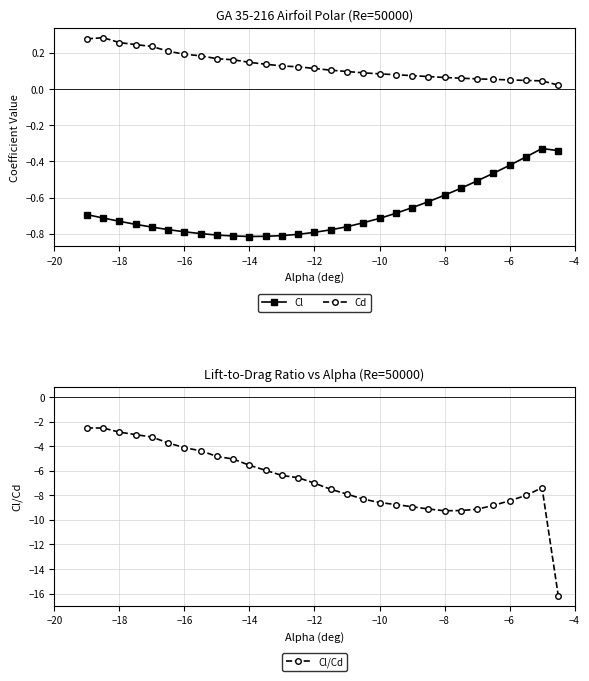

Is it true that Cl equals -1.1 at −12?

False